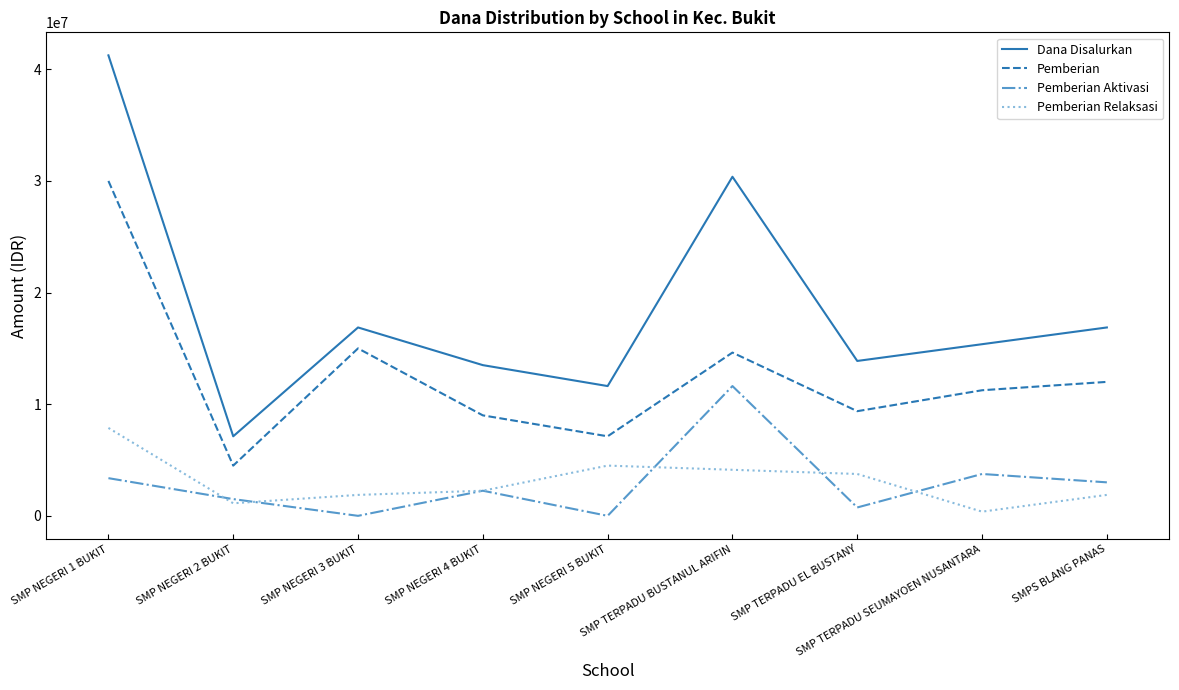

Rank the series at SMP TERPADU EL BUSTANY from highest to lowest value.

Dana Disalurkan, Pemberian, Pemberian Relaksasi, Pemberian Aktivasi